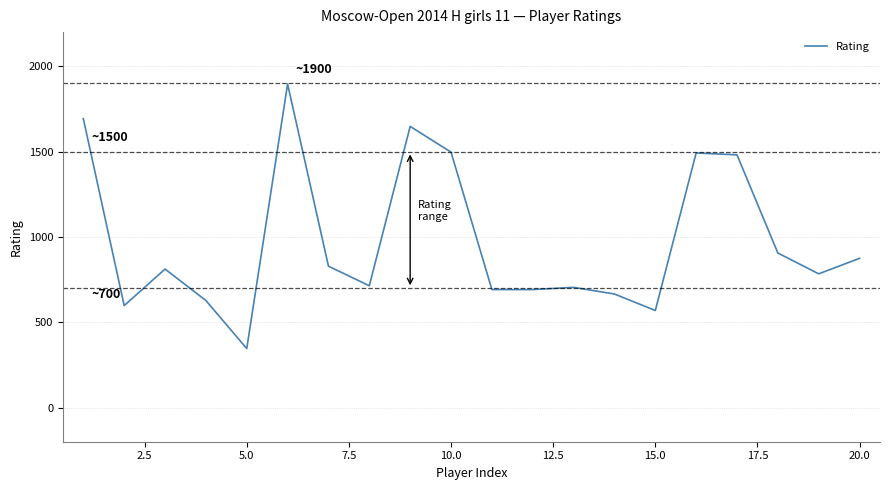

What is the difference between the maximum and minimum values?

1550.0